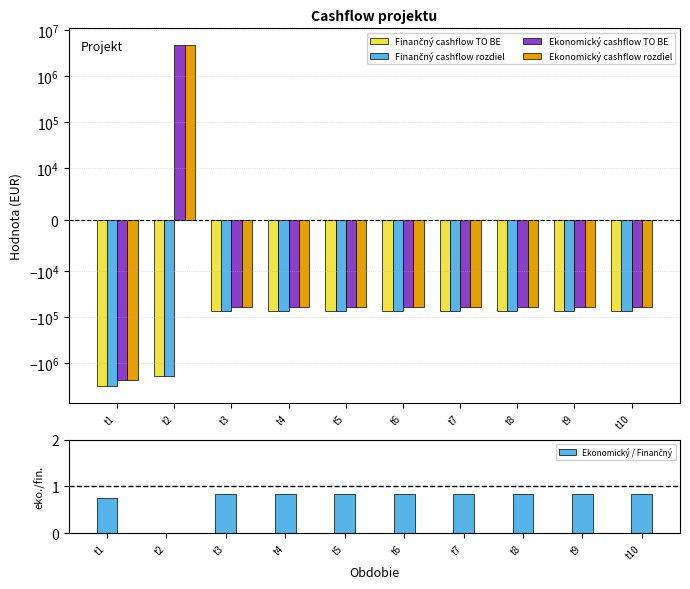

What is the total value across all series at t10?

-269160.7